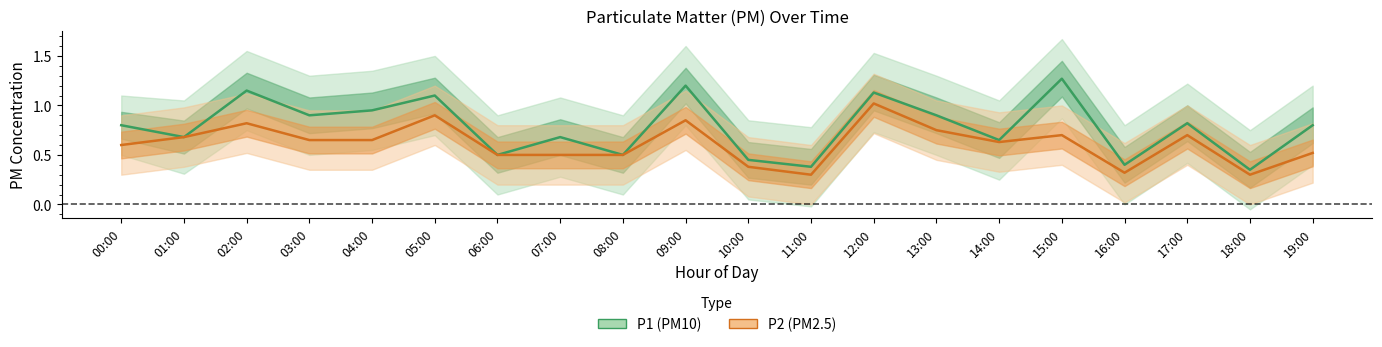

True or false: P2 (PM2.5) has more than 2 points higher than both neighbors.

True